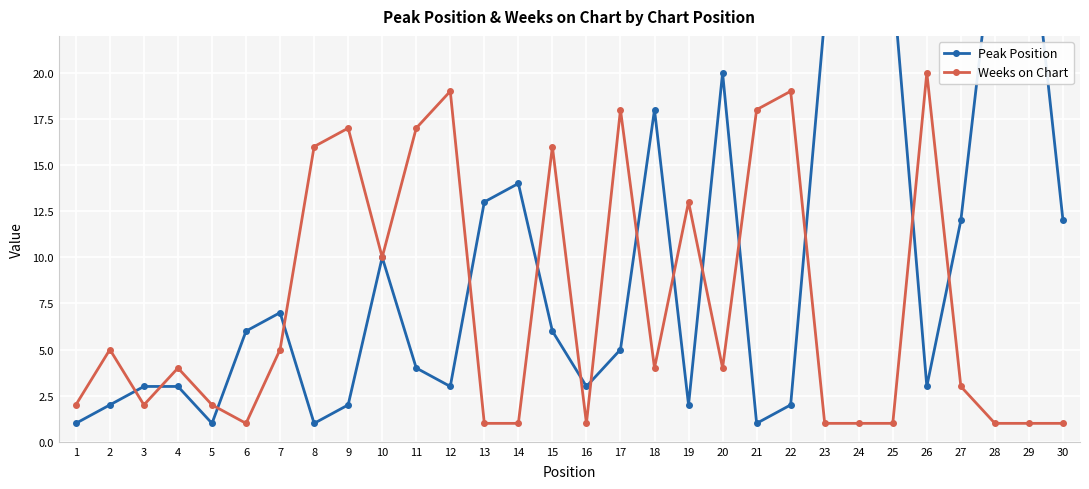

What is the difference between the second highest and second lowest values in the Weeks on Chart series?

18